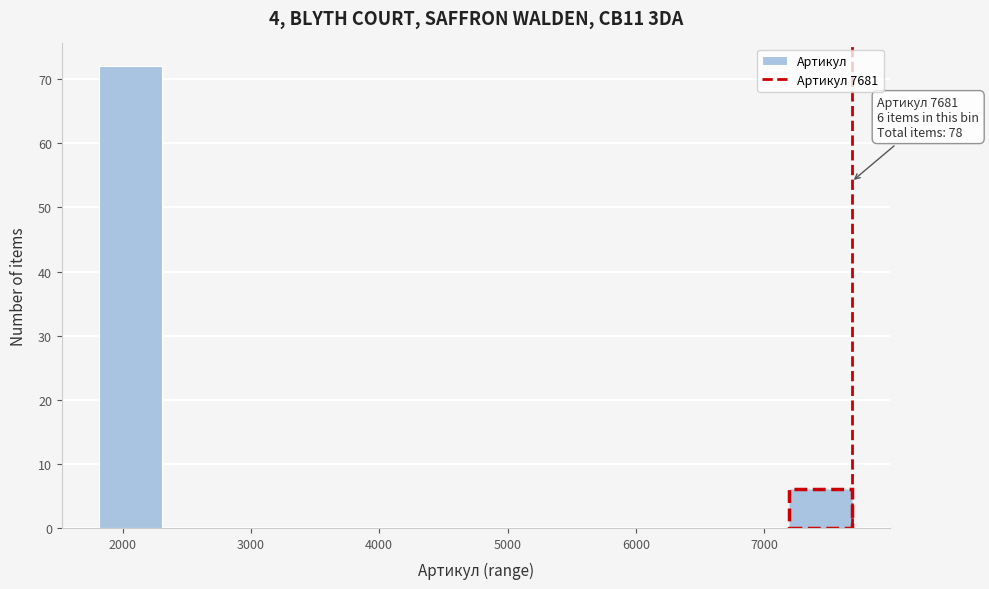

Which range on the x-axis has the tallest bar?

1800 to 2300